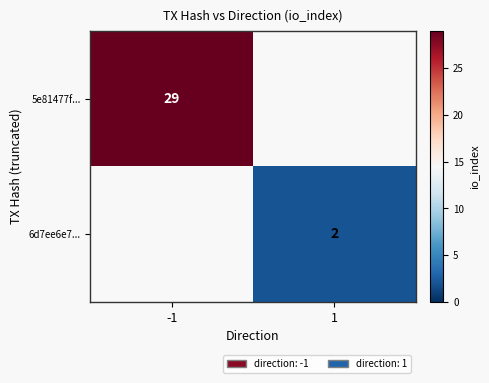

The 6d7ee6e7... series shows 3 at 1. True or false?

False